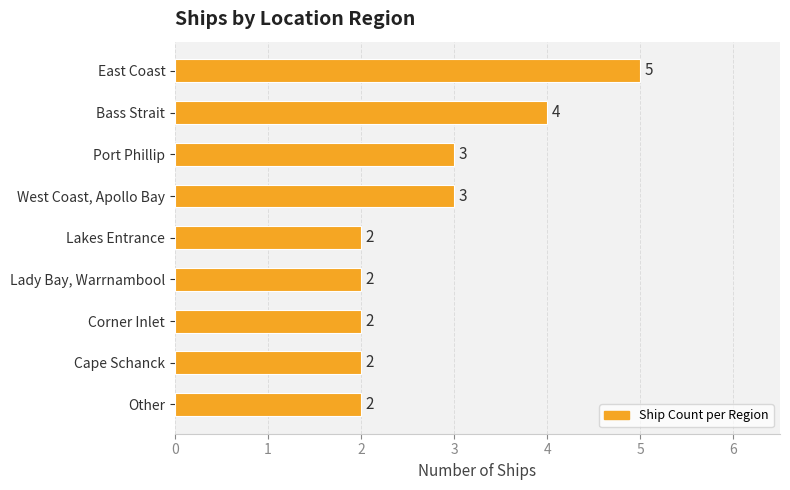

What is the maximum value shown in the chart?

5